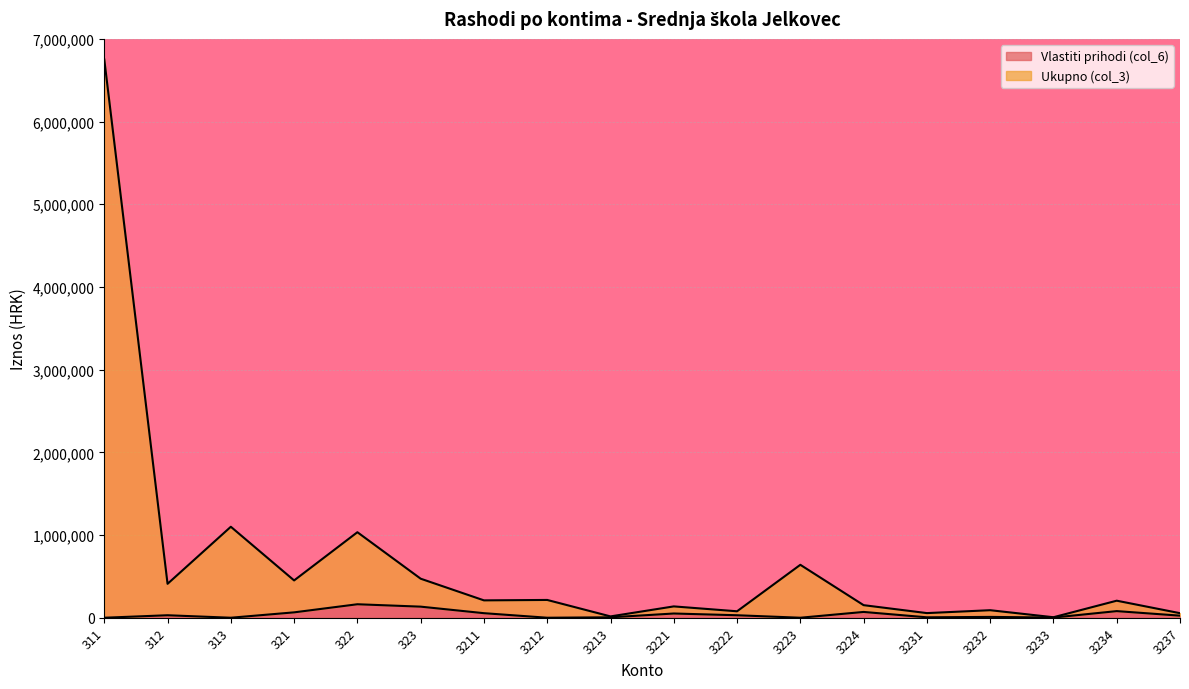

What are all the series names shown in the legend?

Vlastiti prihodi (col_6), Ukupno (col_3)